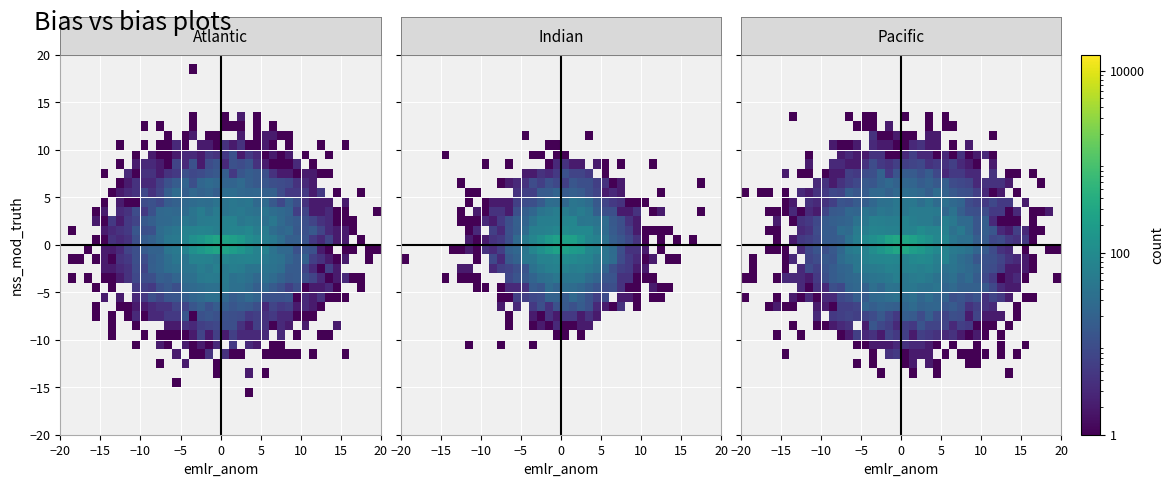

Which has a higher value, 25 or 28?

28